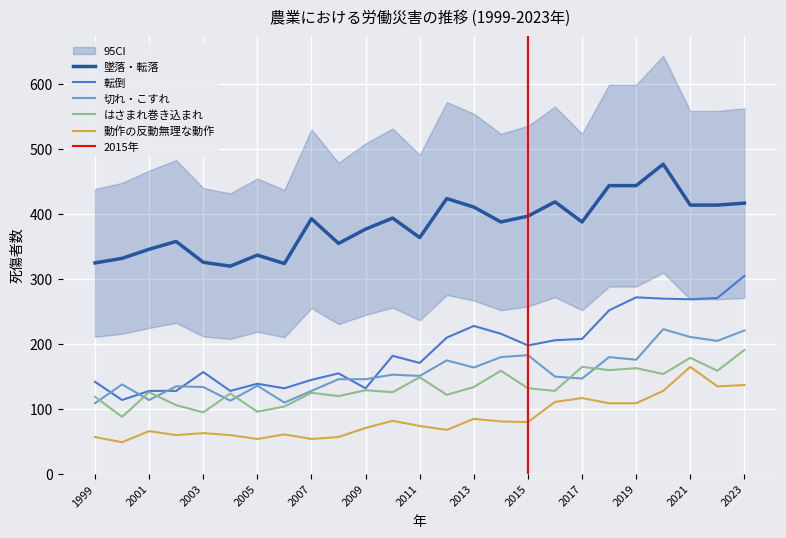

What is the approximate value of 切れ・こすれ at 2005, to the nearest 5?

135